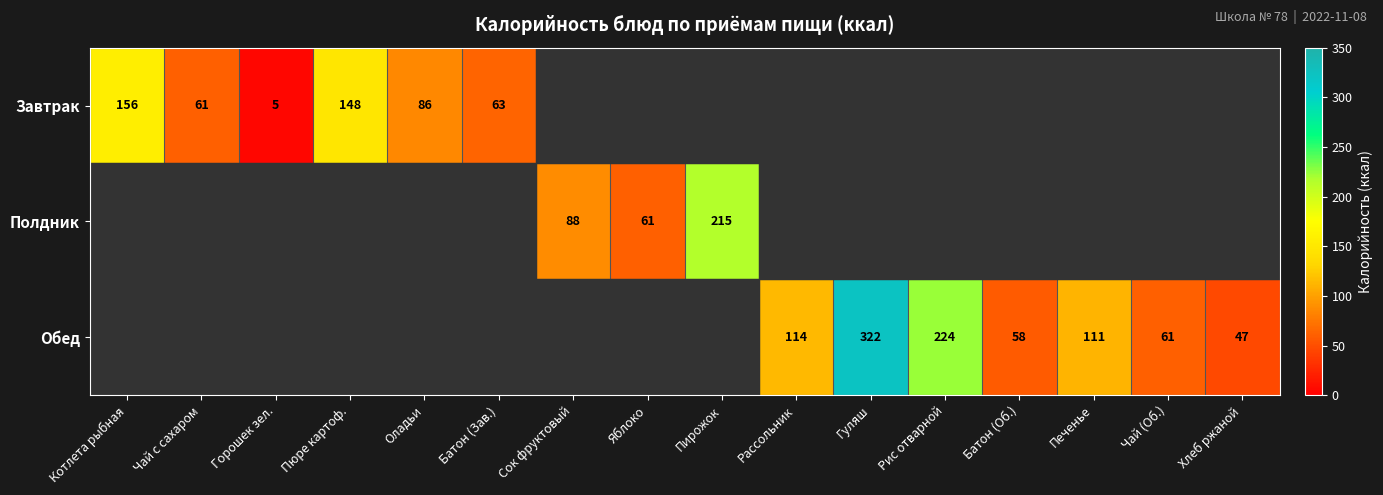

Is it true that Полдник equals 151 at Сок фруктовый?

False